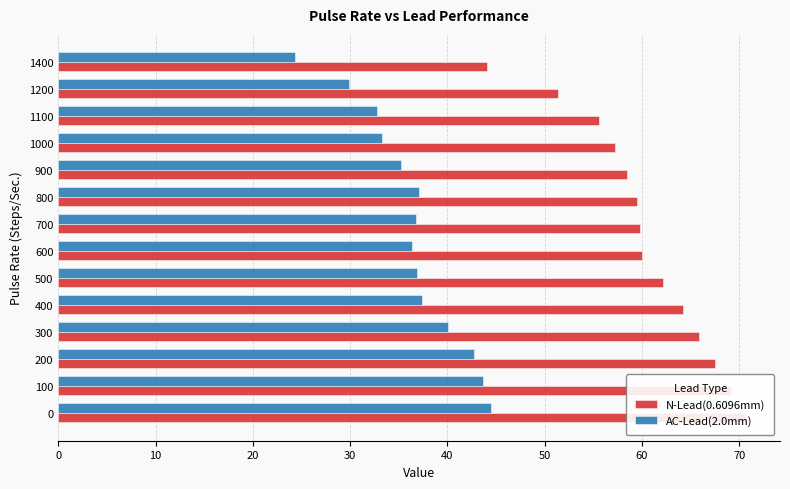

Reading left to right, extract all data points from this chart.

N-Lead(0.6096mm): 70.7	69.1	67.5	65.9	64.3	62.2	60.0	59.8	59.5	58.4	57.2	55.5	51.4	44.1
AC-Lead(2.0mm): 44.5	43.6	42.8	40.0	37.4	36.9	36.4	36.7	37.1	35.2	33.3	32.8	29.9	24.3